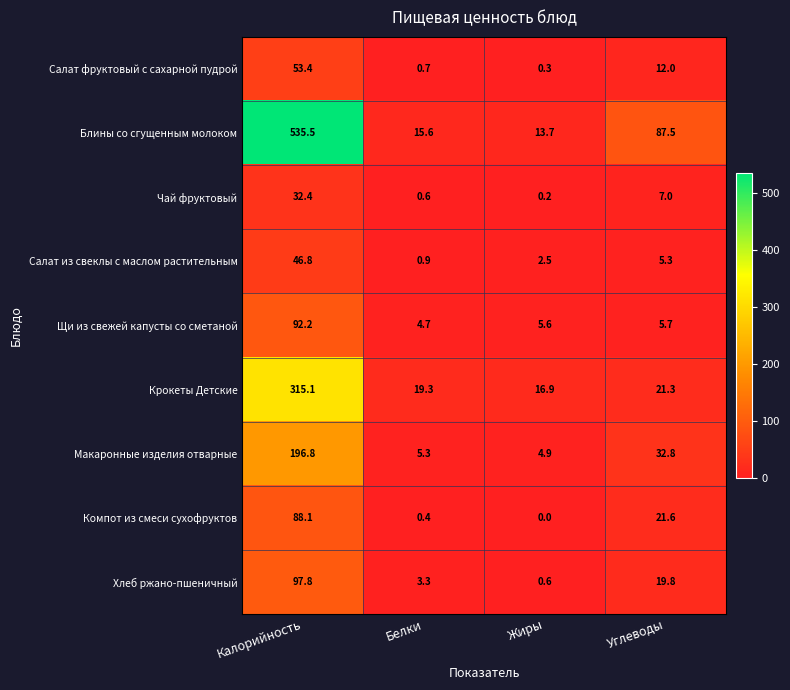

What is the difference between the maximum and minimum values in the Блины со сгущенным молоком series?

521.8